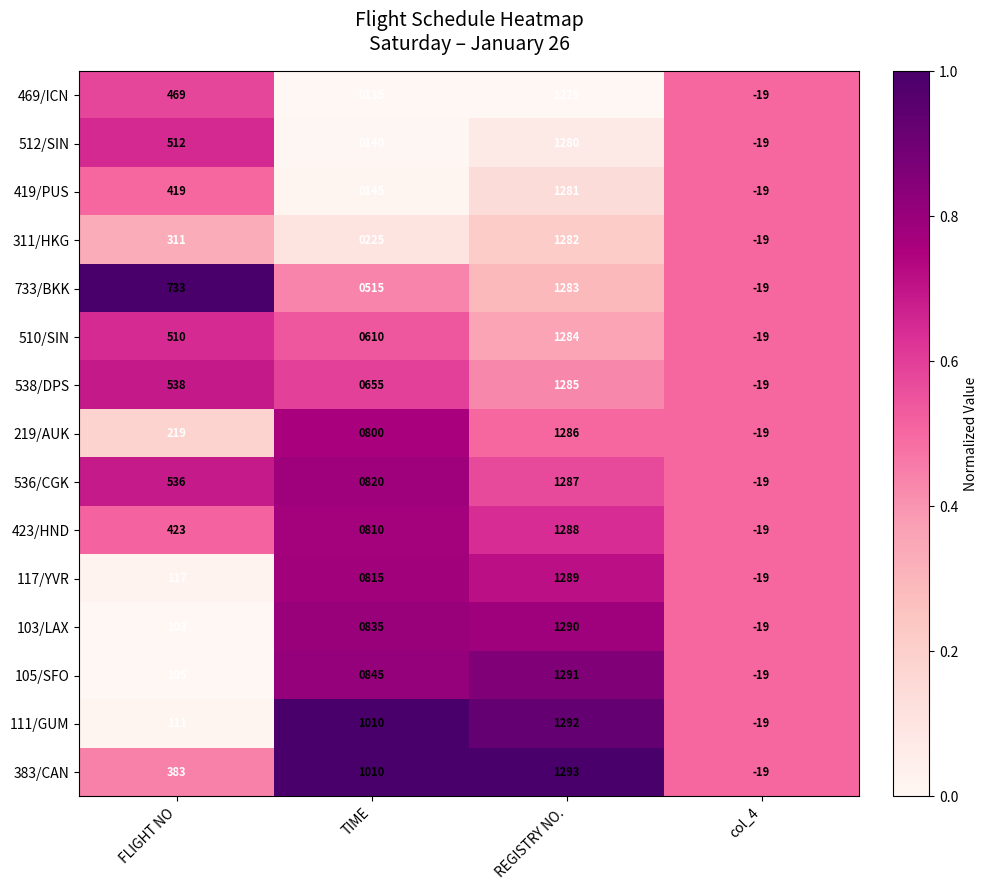

How many 419/PUS values are between 145 and 1281?

3